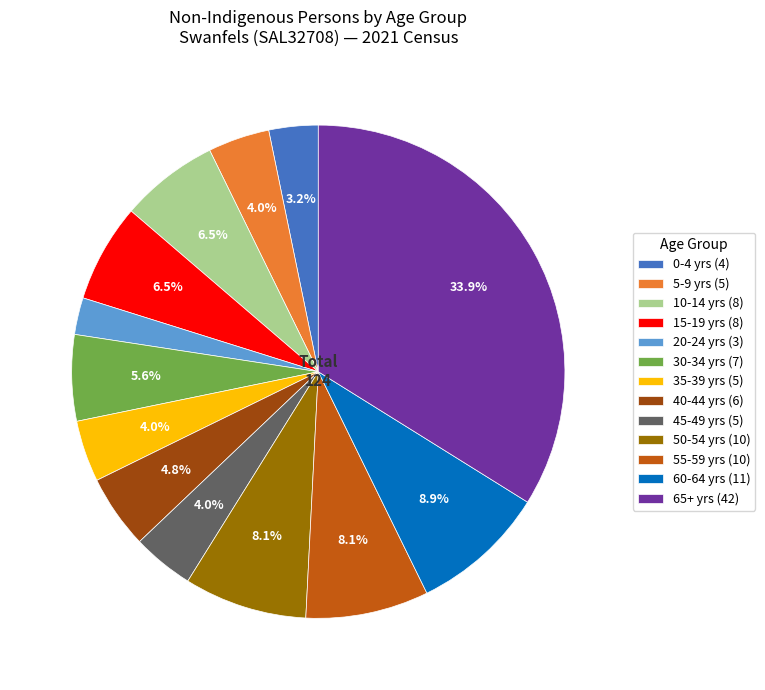

What is the ratio of the value at 0-4 yrs (4) to the value at 15-19 yrs (8)?

0.5